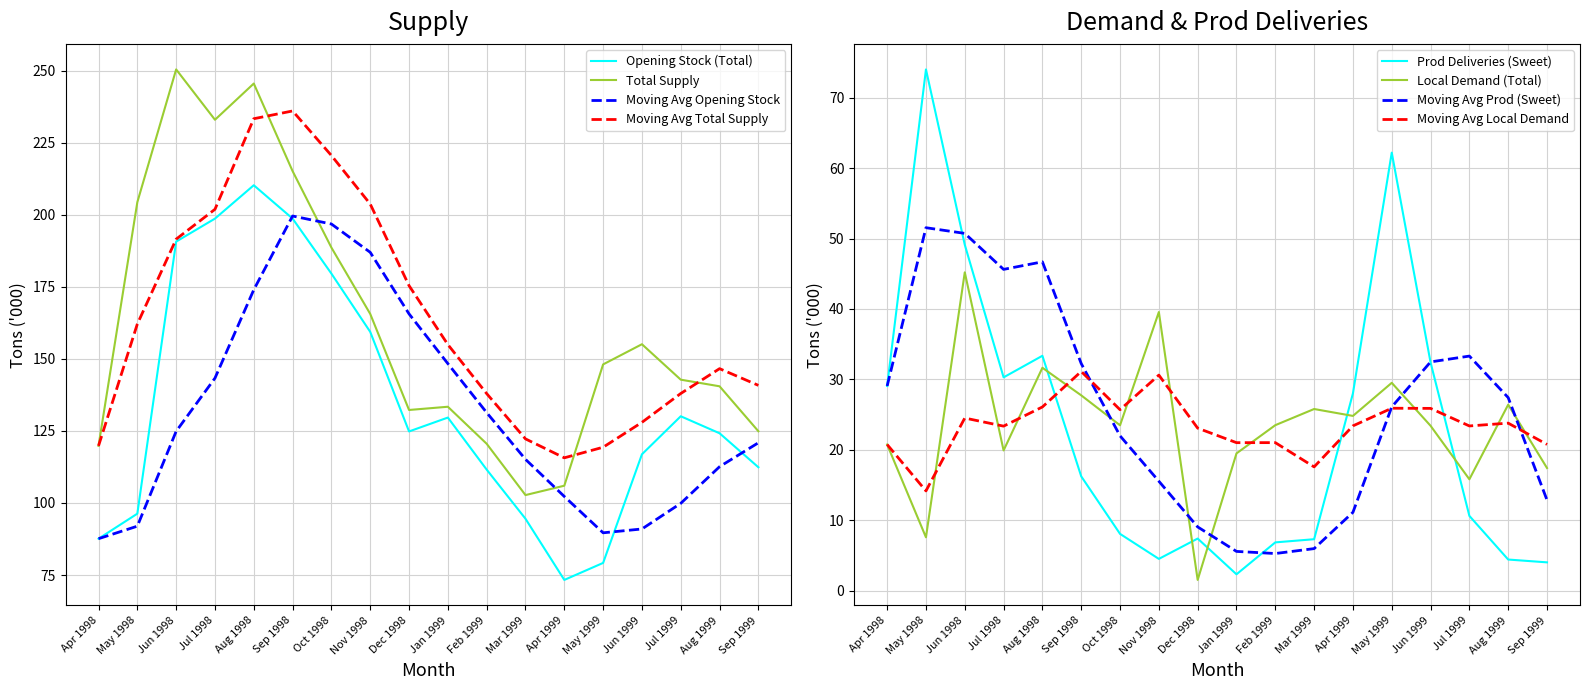

Which has a higher value, Apr 1999 or May 1999?

May 1999